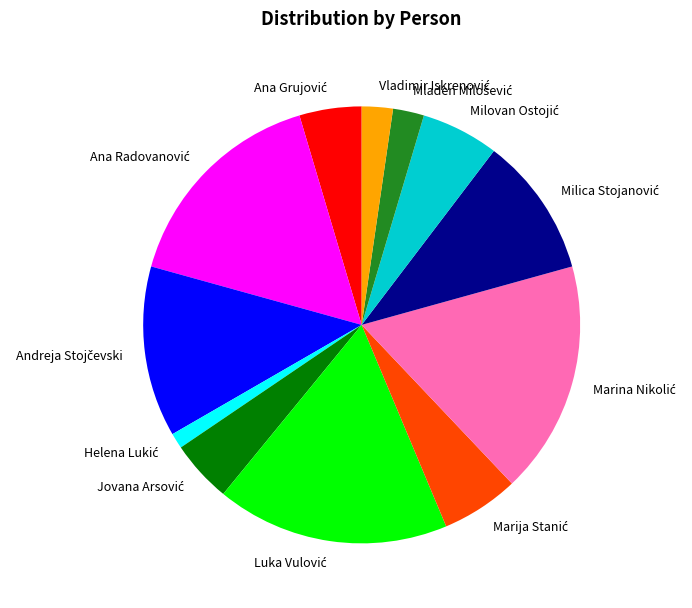

Is there any slice that represents more than half of the pie?

No